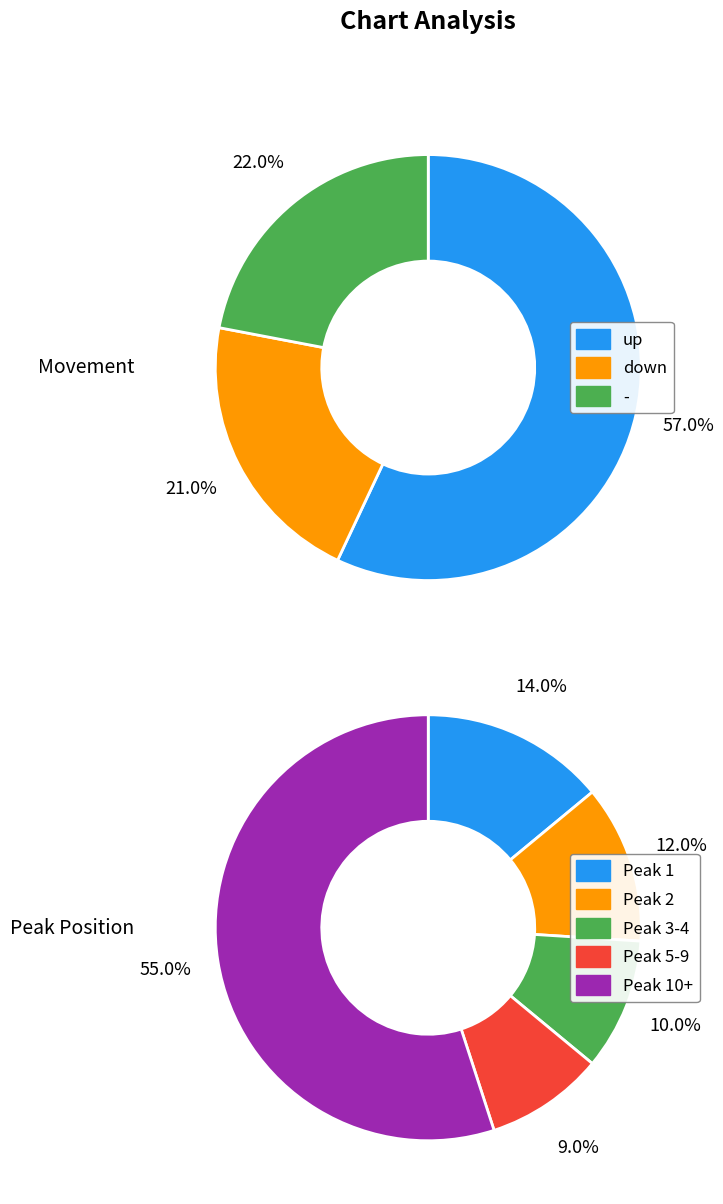

How many slices are in this pie chart?

3